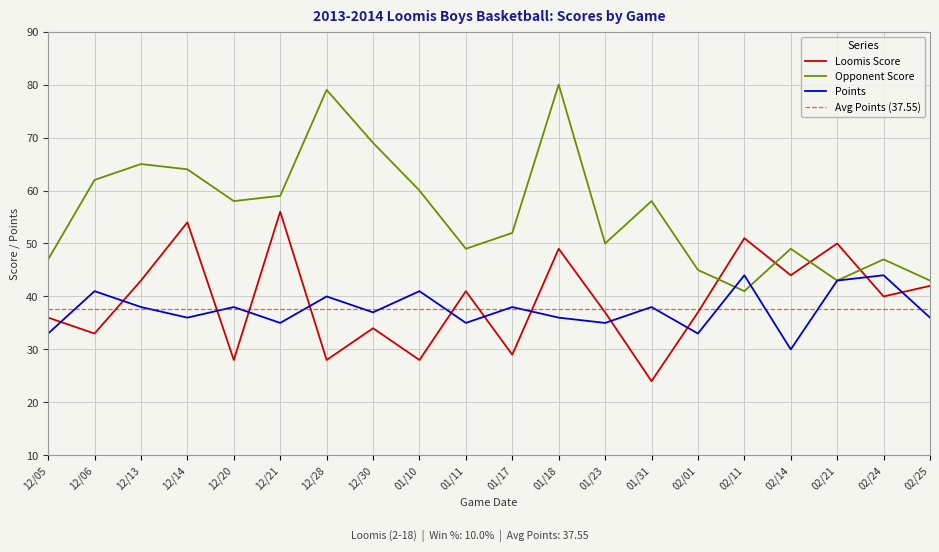

What is the smallest value displayed?

24